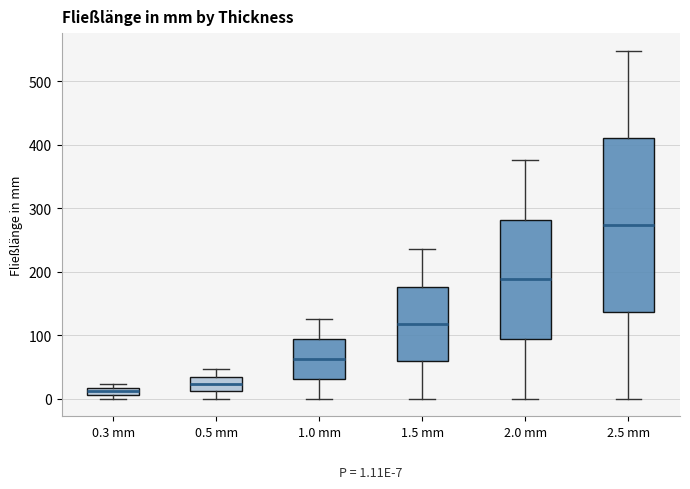

Which box is the tallest, from its lower edge to its upper edge?

2.5 mm